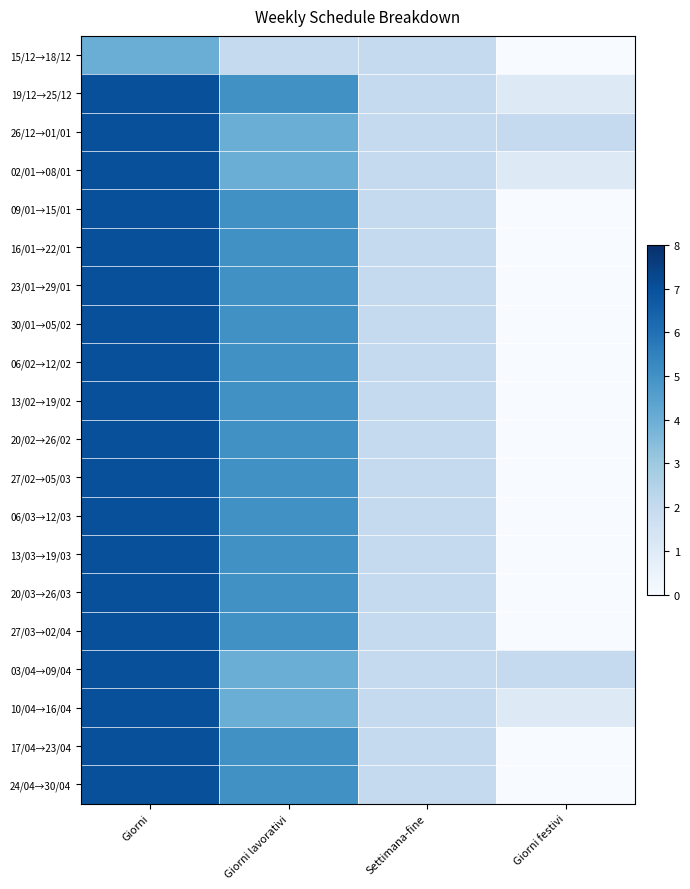

Which has a higher value, Giorni or Settimana-fine?

Giorni